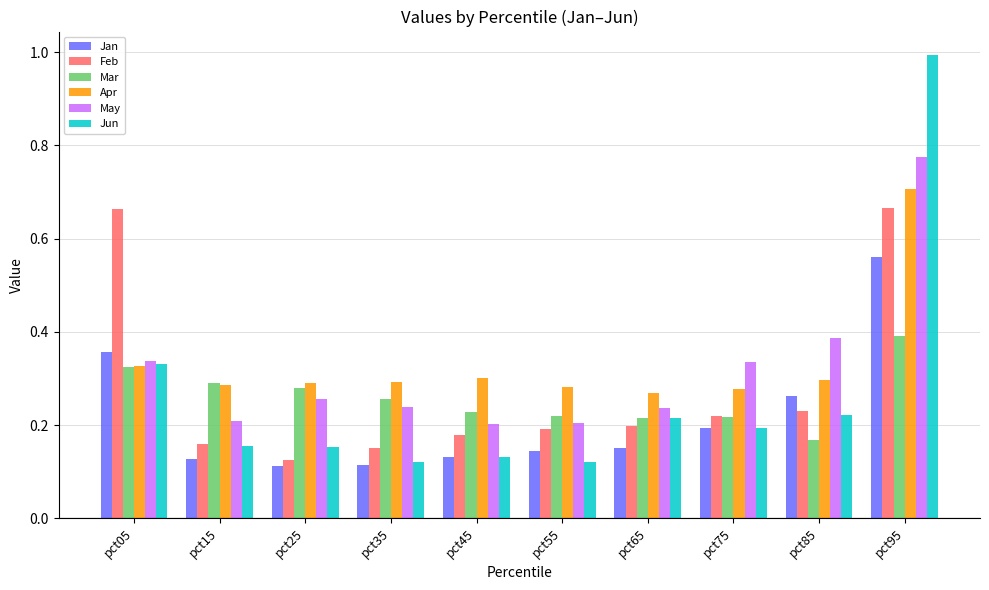

At which label does Jun reach its peak?

pct95